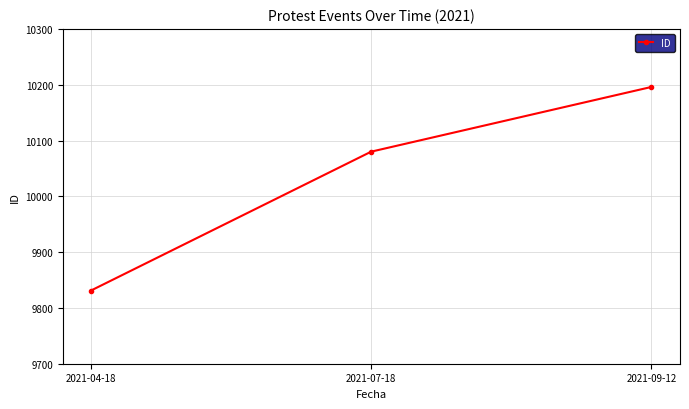

Reading right to left, list all the values displayed in this chart.

2021-09-12=10196	2021-07-18=10080	2021-04-18=9831